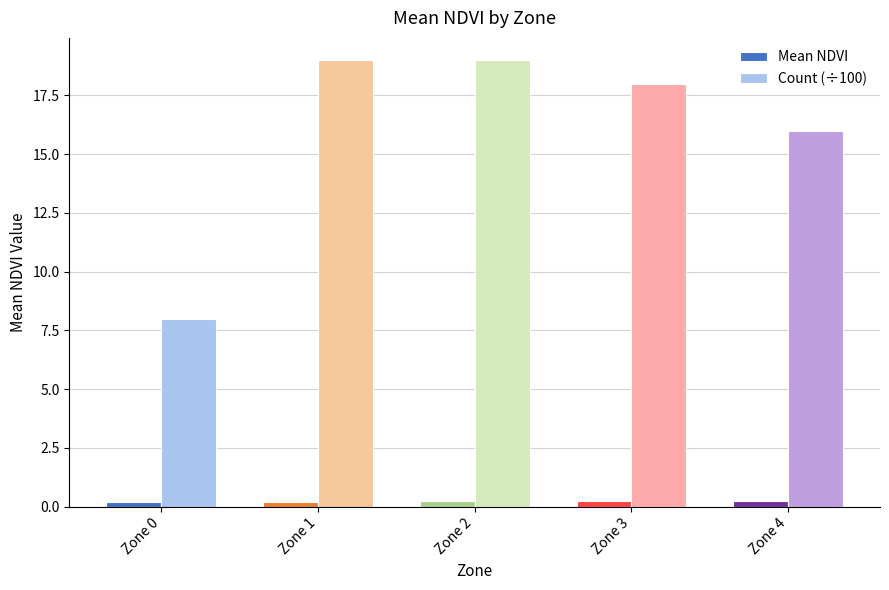

Does the chart contain stacked bars?

No